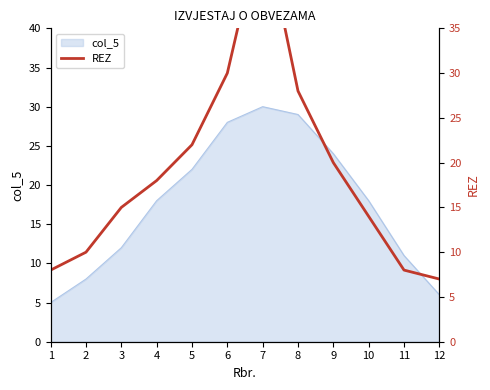

Is it true that the value at 12 is 2?

False